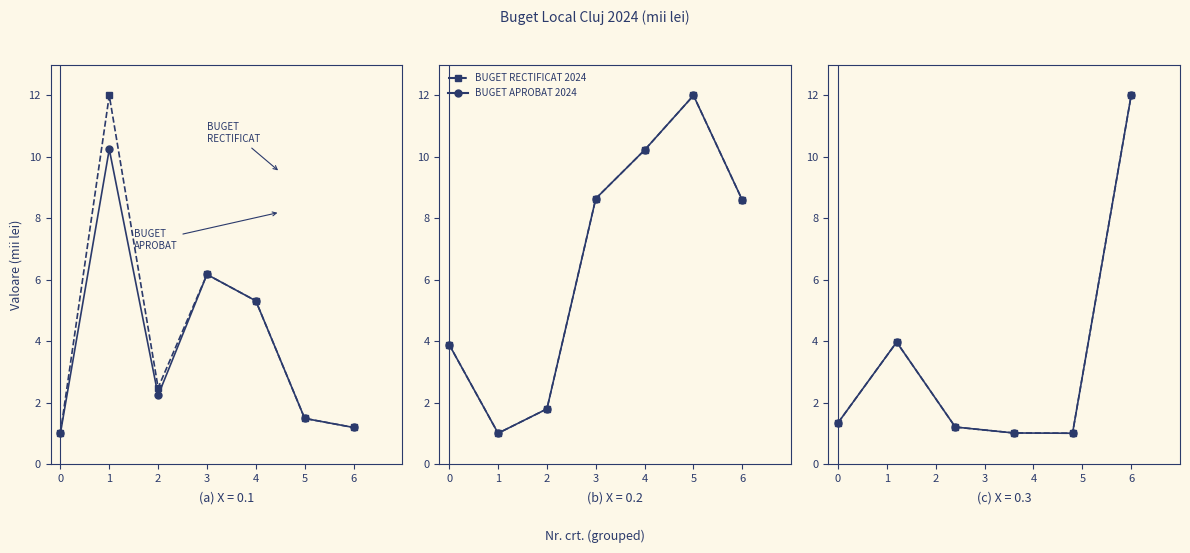

What is the difference between the highest and lowest values at 2?

0.2